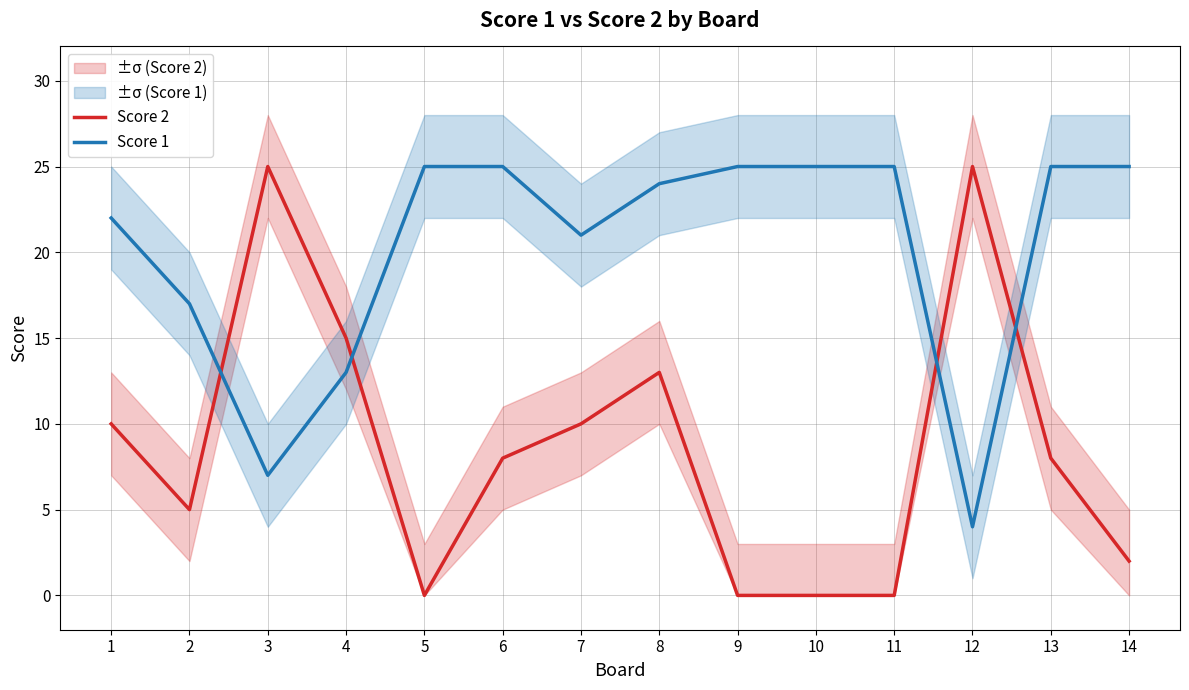

How many lines are shown in the chart?

2